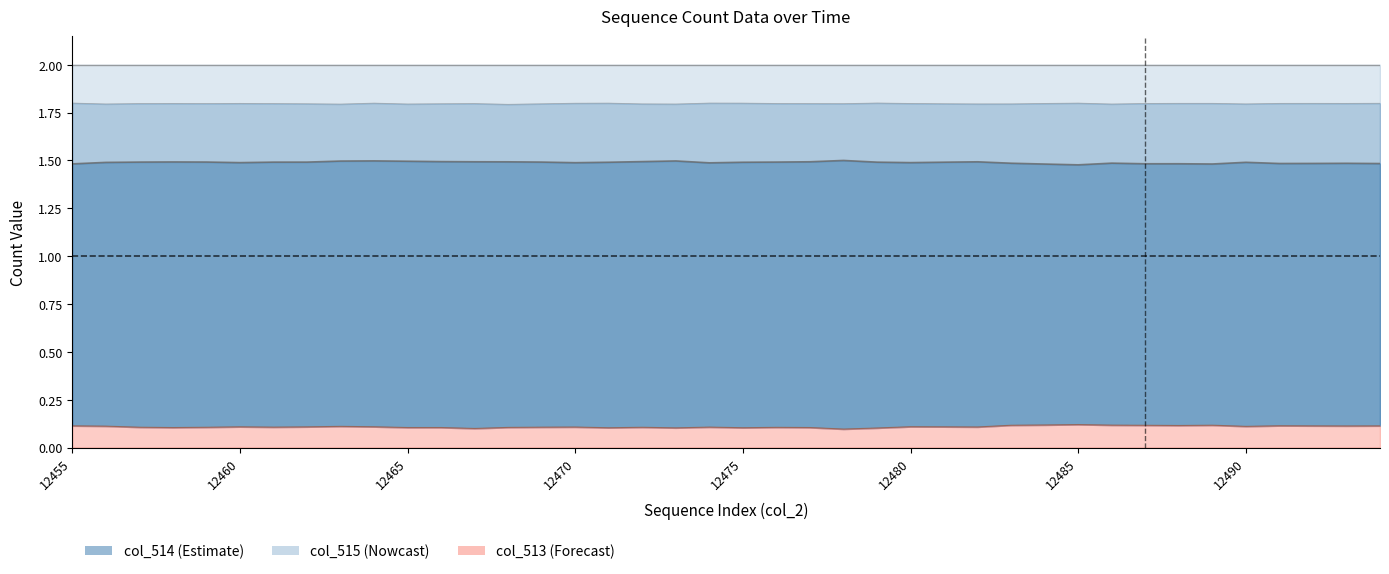

At 12472, list the series in order from largest to smallest.

col_515, col_514, col_513